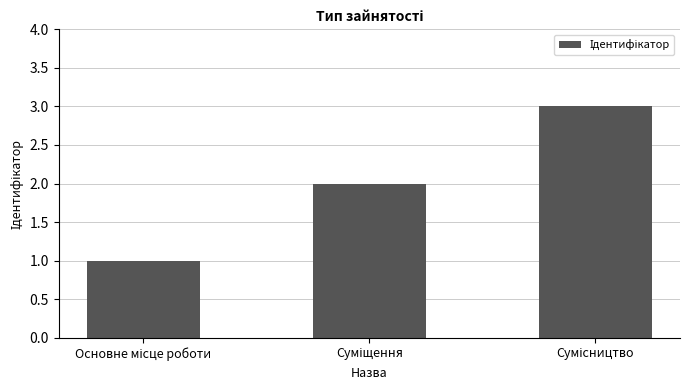

What is the maximum value shown in the chart?

3